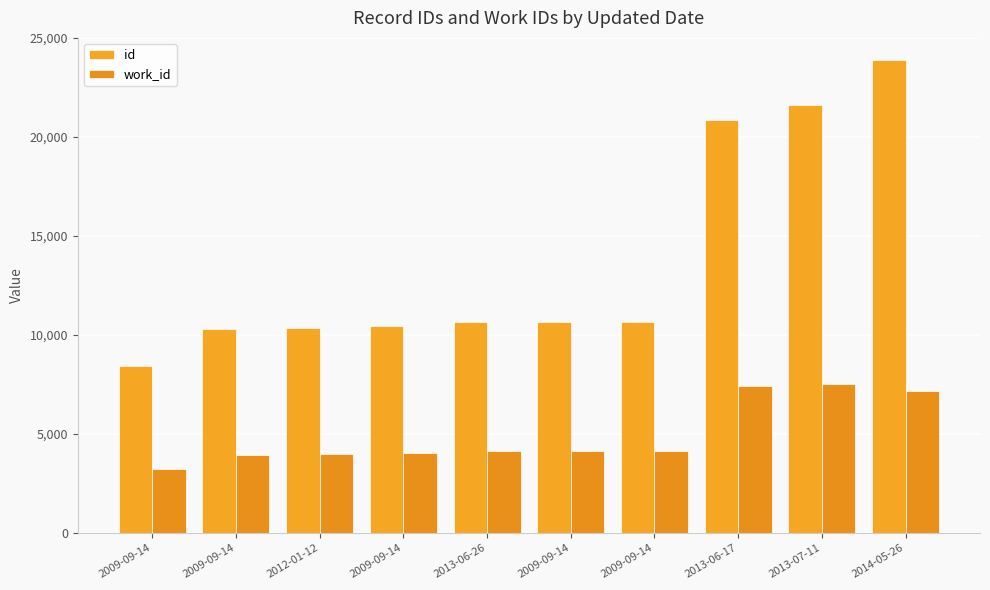

What is the label of the 8th bar from the right?

2012-01-12